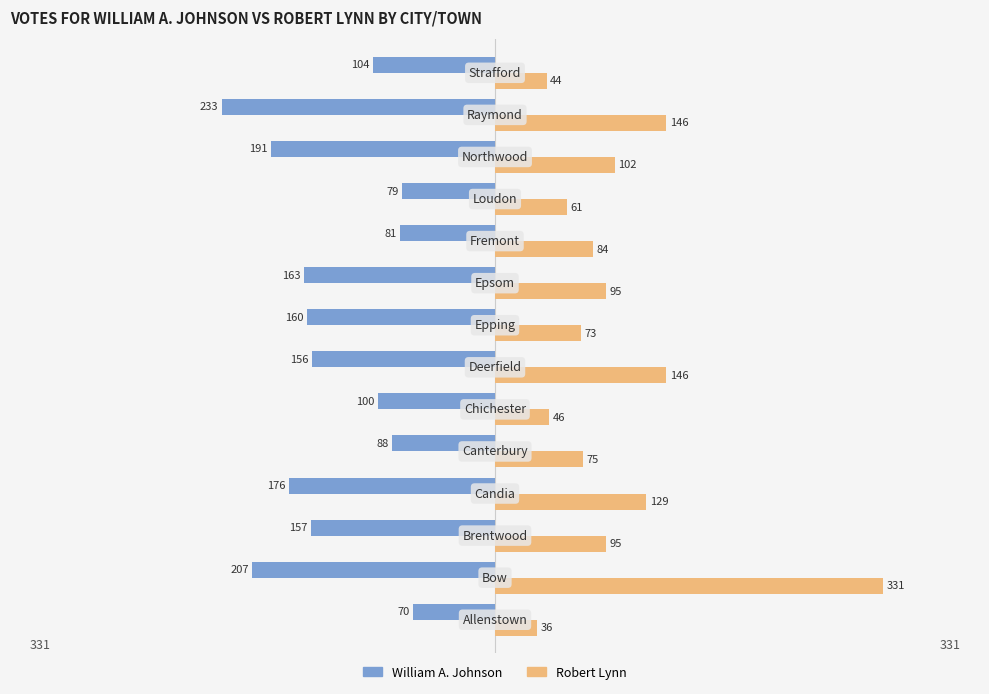

Which series has the largest total across all categories?

Robert Lynn